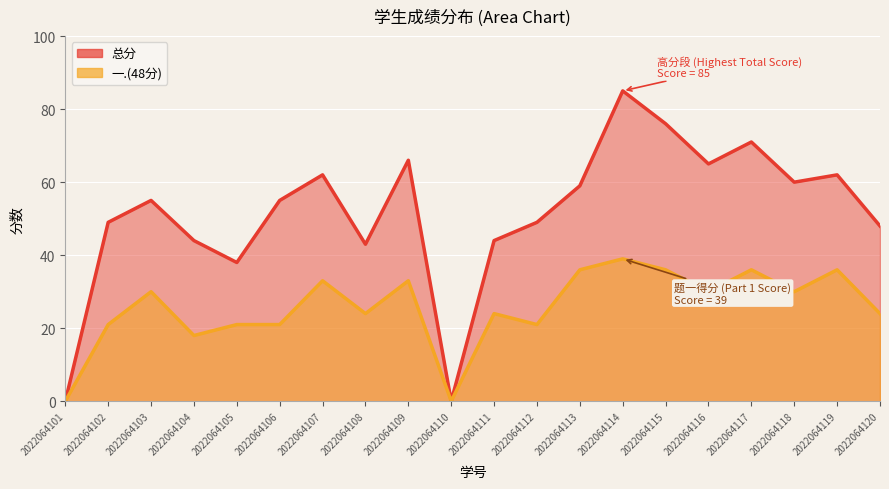

True or false: 一.(48分) and 总分 intersect in this chart.

False